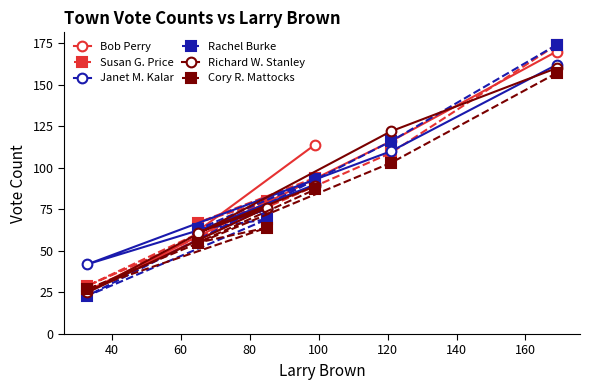

What is the value of the Susan G. Price point at the 3rd from the left?

80